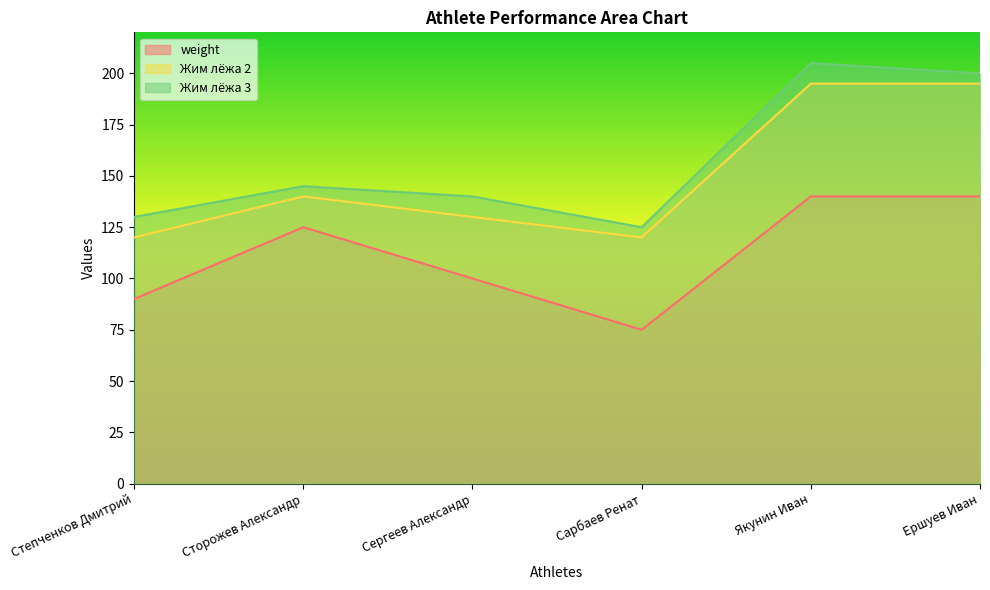

True or false: Жим лёжа 3 and Жим лёжа 2 intersect in this chart.

False